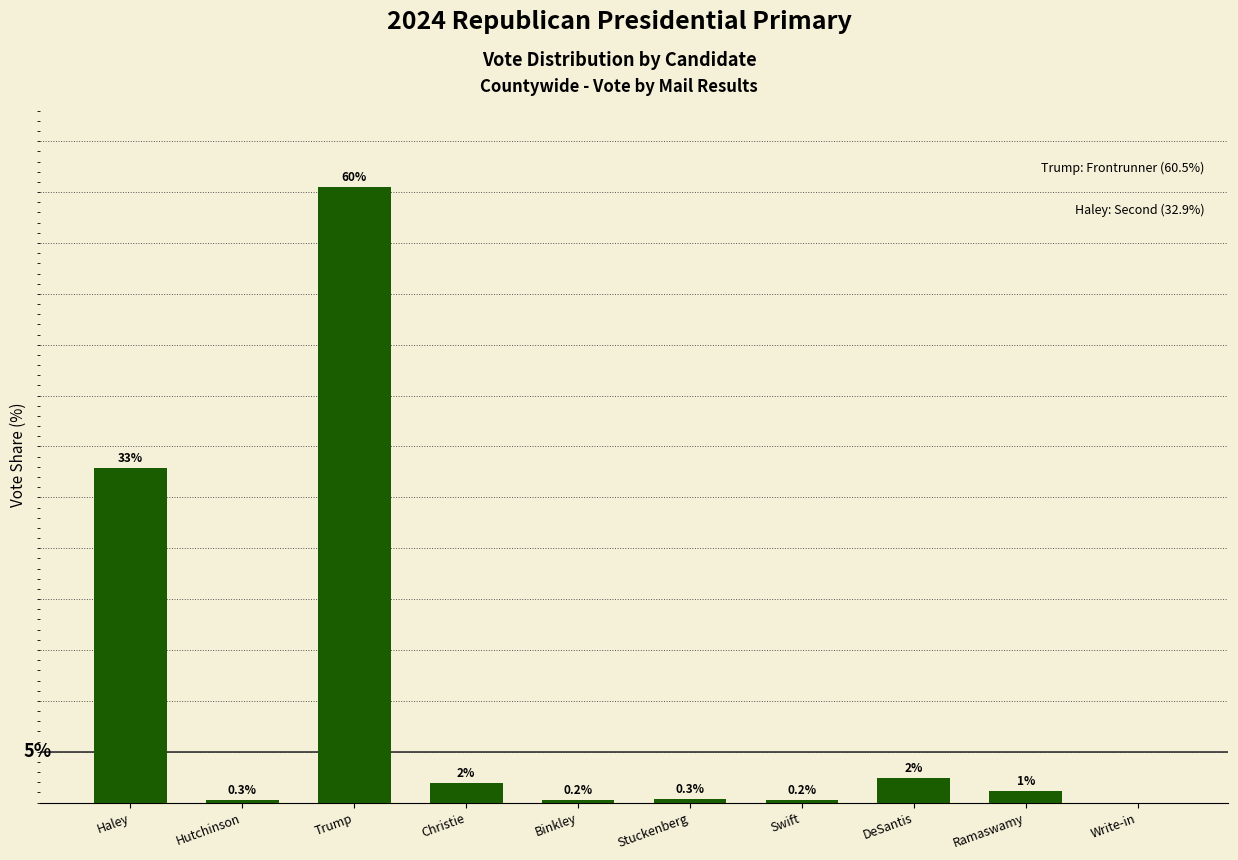

At which label is the value closest to 30?

Haley